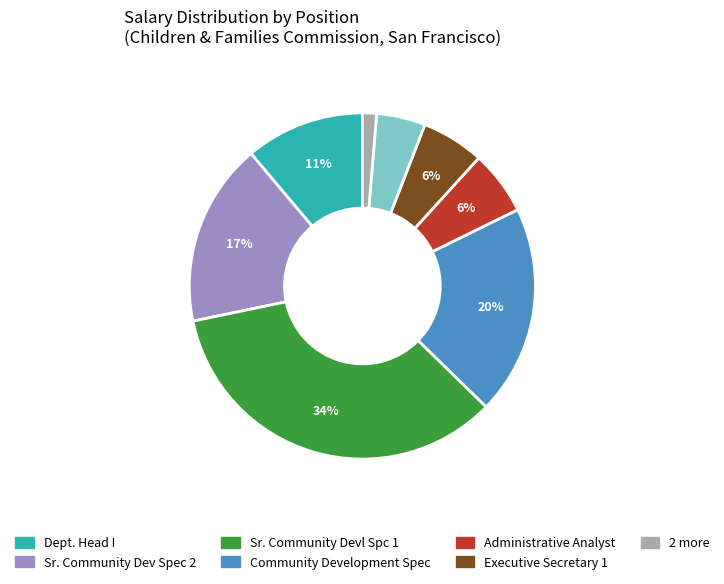

Is there a majority slice in this chart?

No